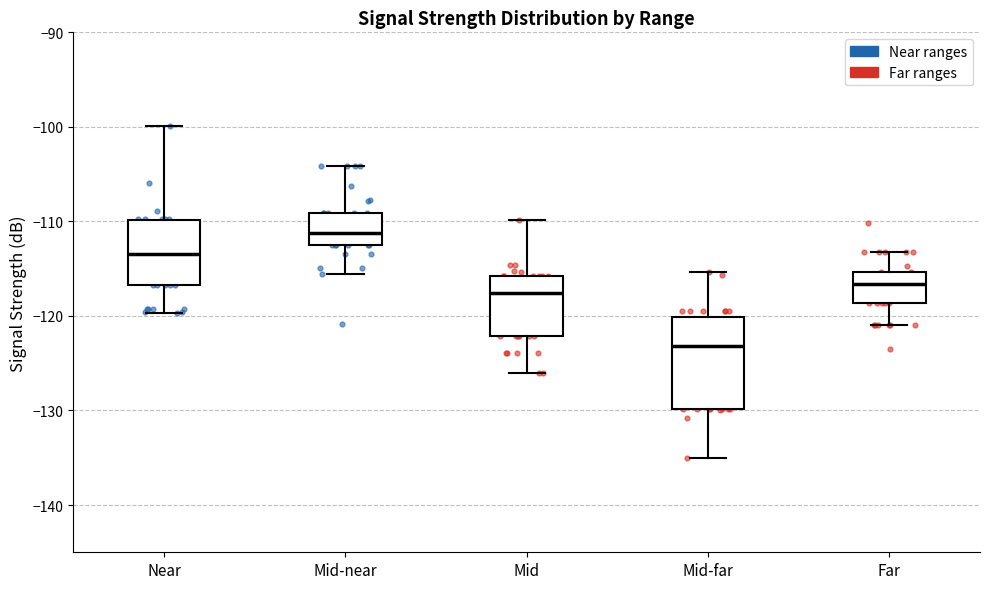

Comparing the boxes themselves (not the whiskers), which one is the tallest?

Mid-far